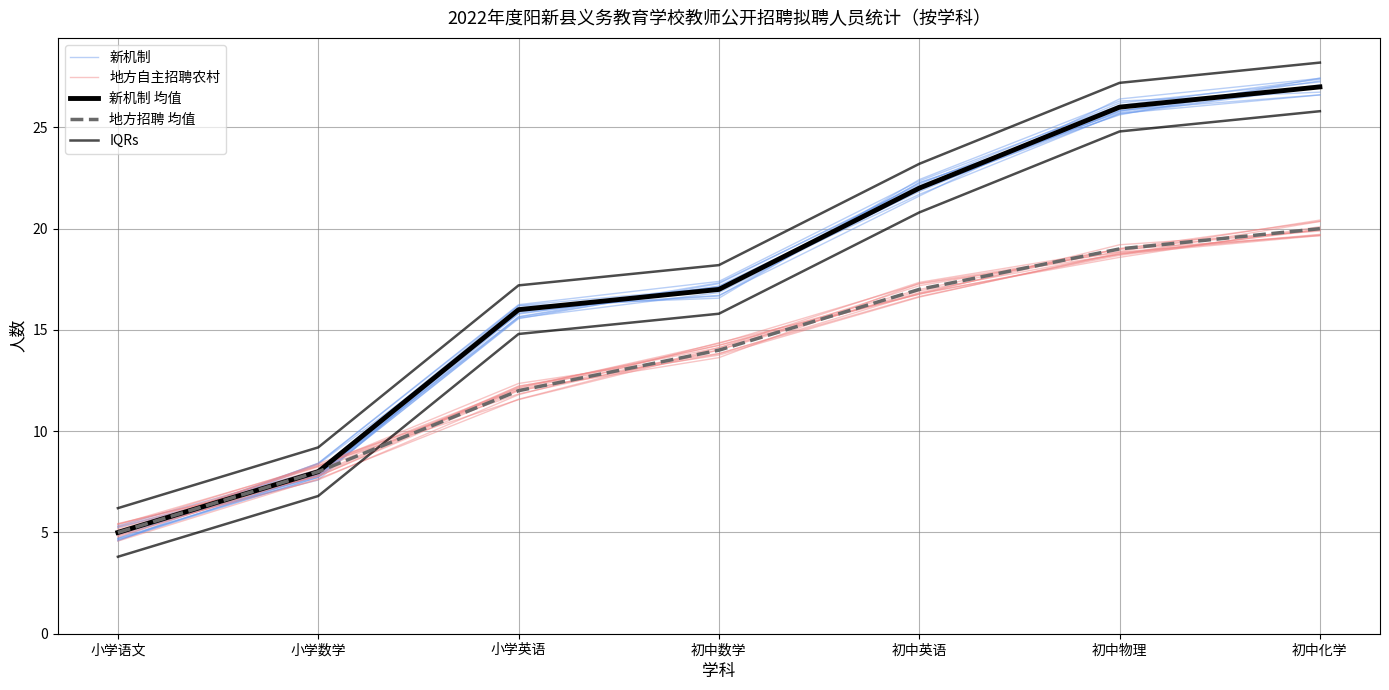

Where do 新机制 and 新机制 均值 first cross each other?

小学语文 and 小学数学